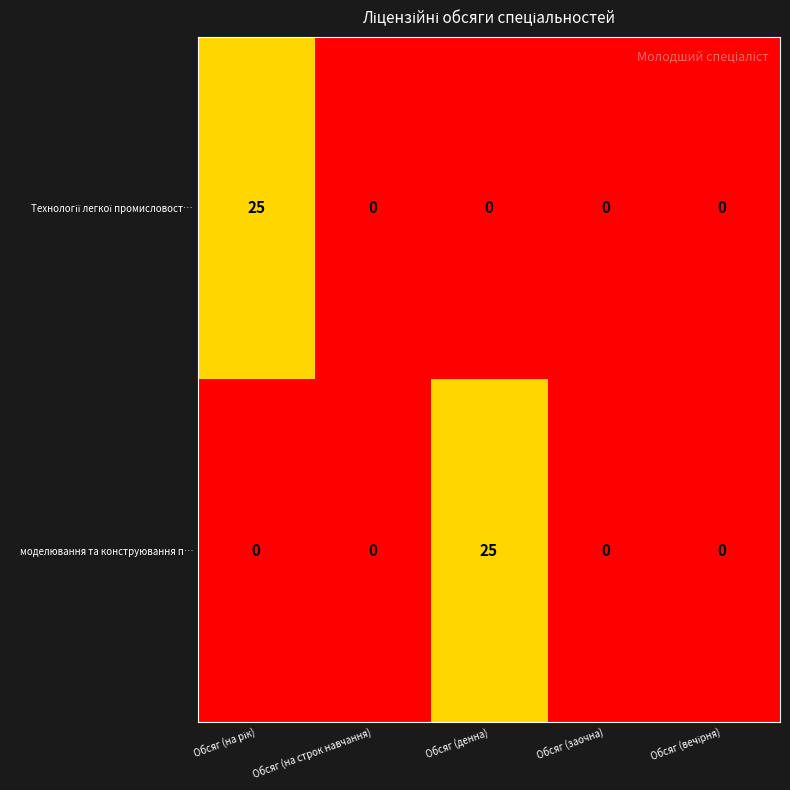

What is the average value of the моделювання та конструювання п… series?

5